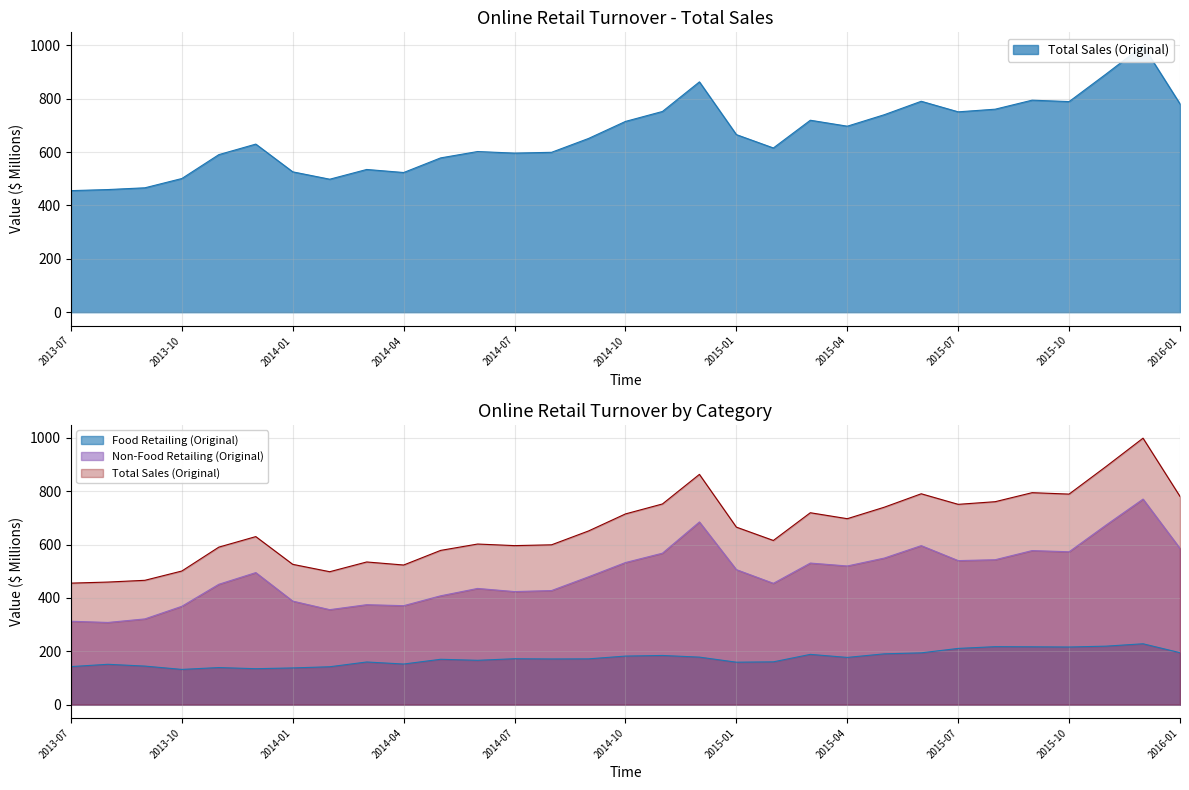

What is the spread (max minus min) of values at 2014-11?

567.8